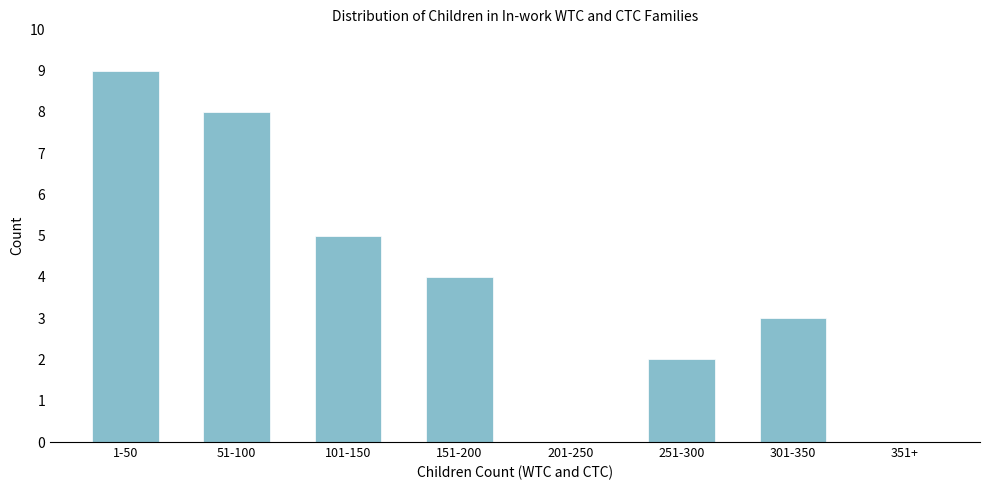

Reading right to left, transcribe all the data shown in this chart.

351+=0	301-350=3	251-300=2	201-250=0	151-200=4	101-150=5	51-100=8	1-50=9